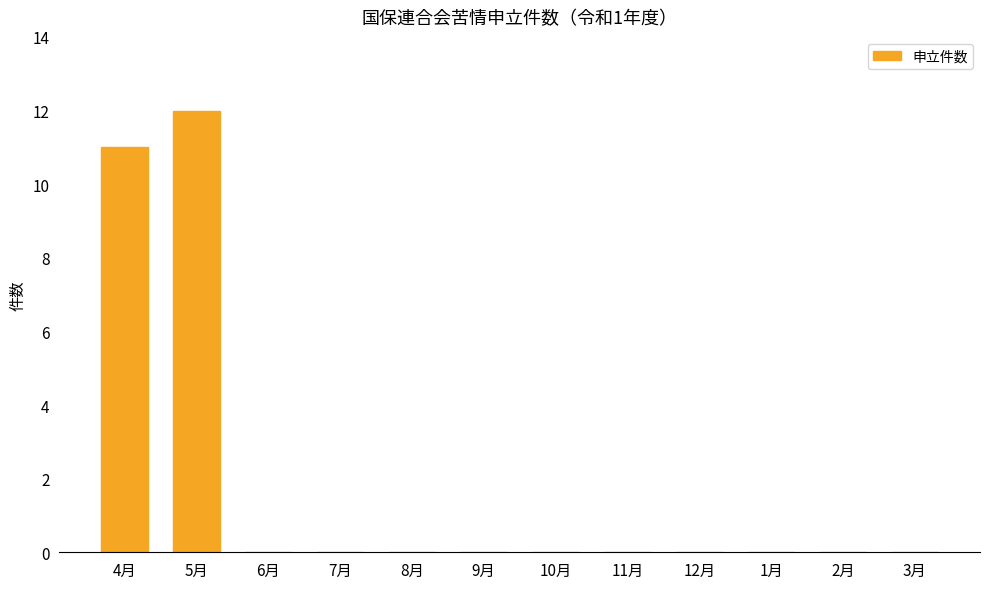

What is the sum of all values?

23